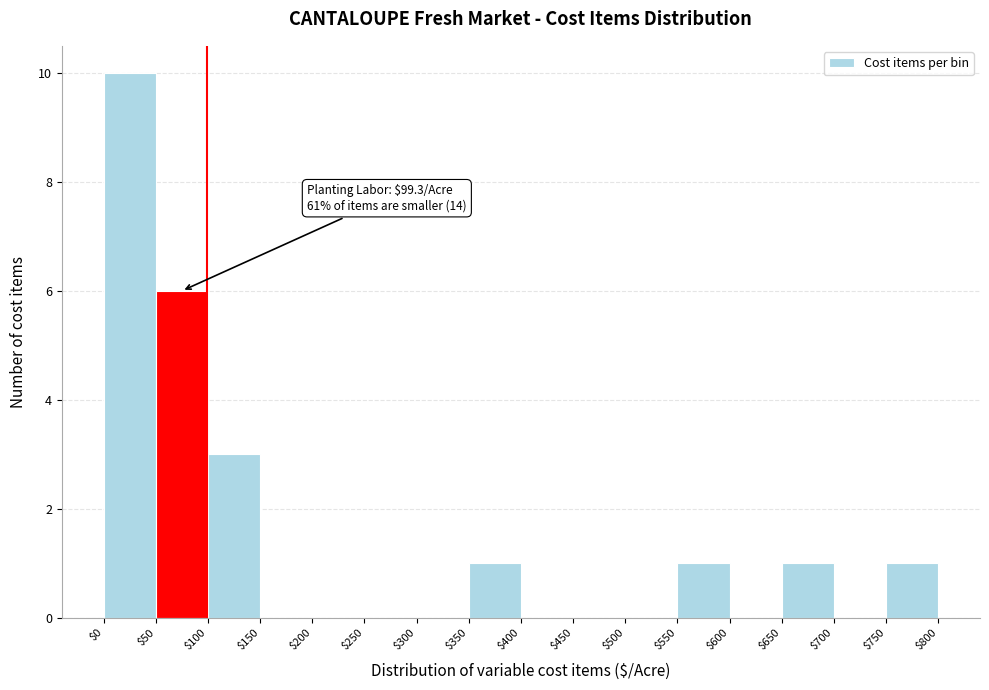

Which range on the x-axis has the tallest bar?

$0 to $50